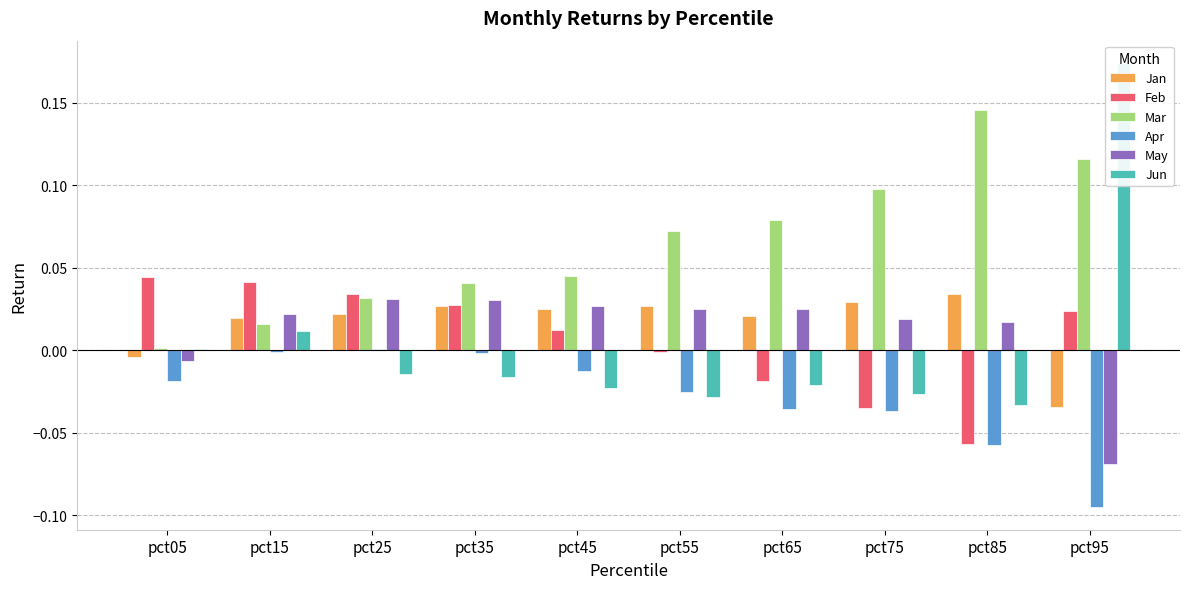

Does the chart contain any negative values?

Yes